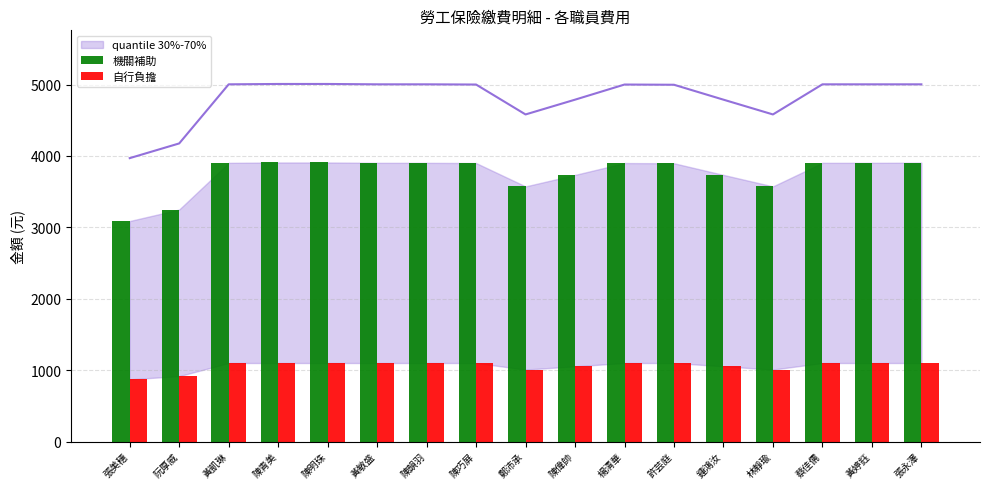

At how many categories does at least one series exceed 3893?

11